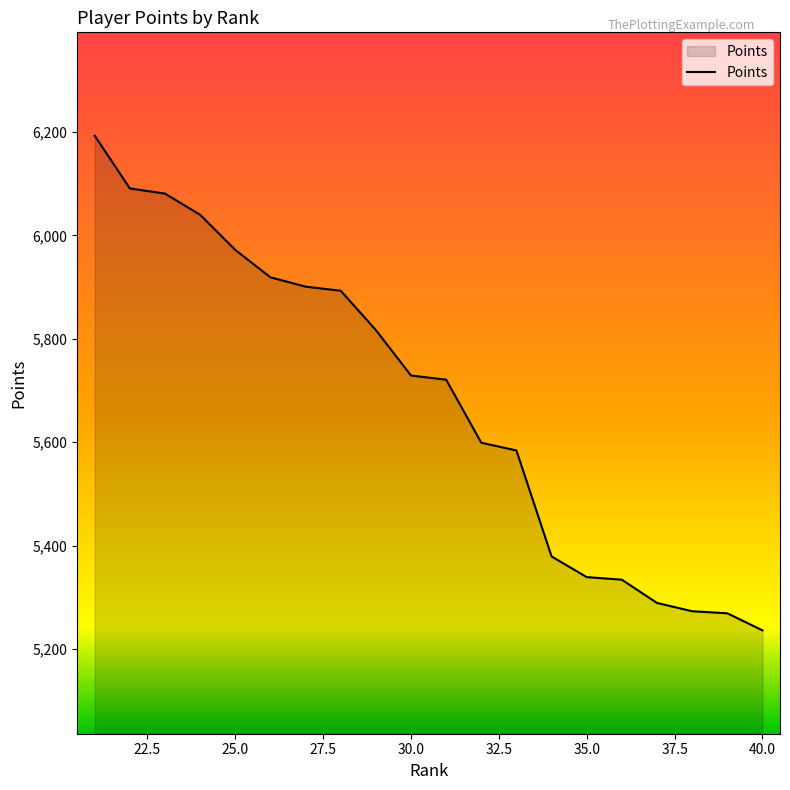

Does the chart have visible grid lines?

No